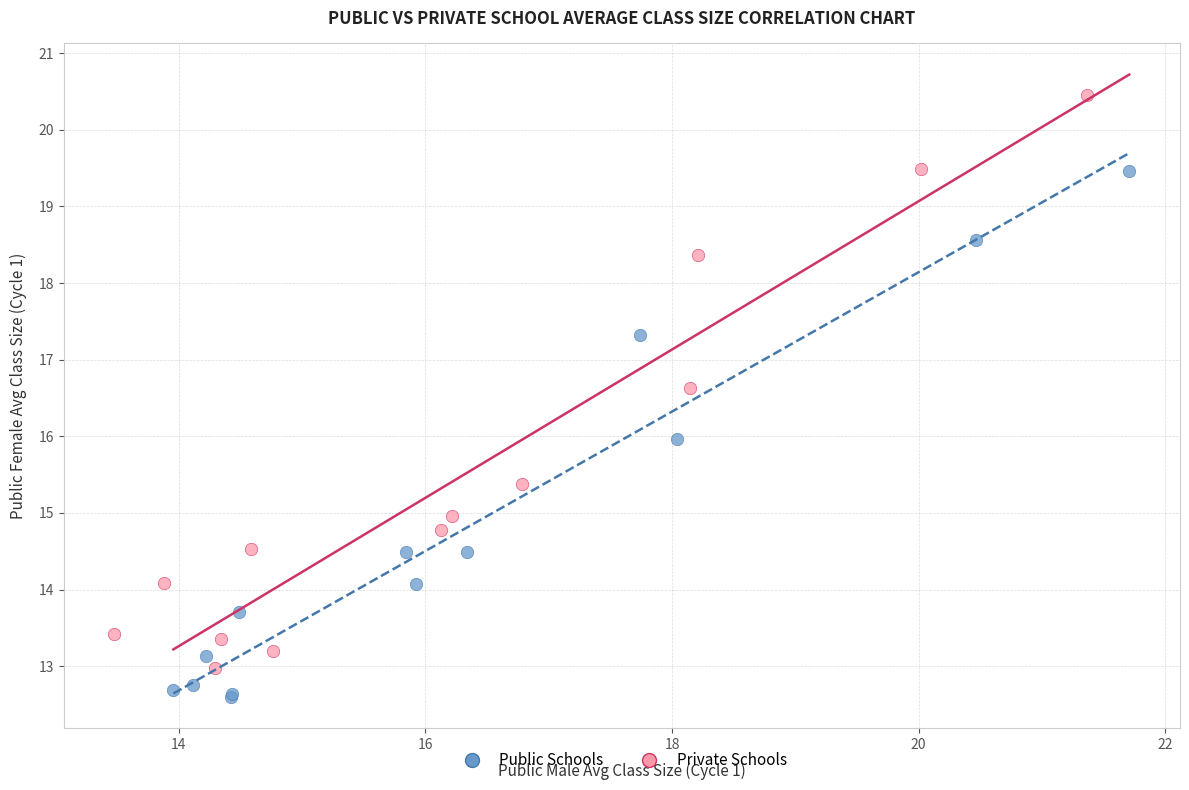

What are all the series names shown in the legend?

Public Schools, Private Schools